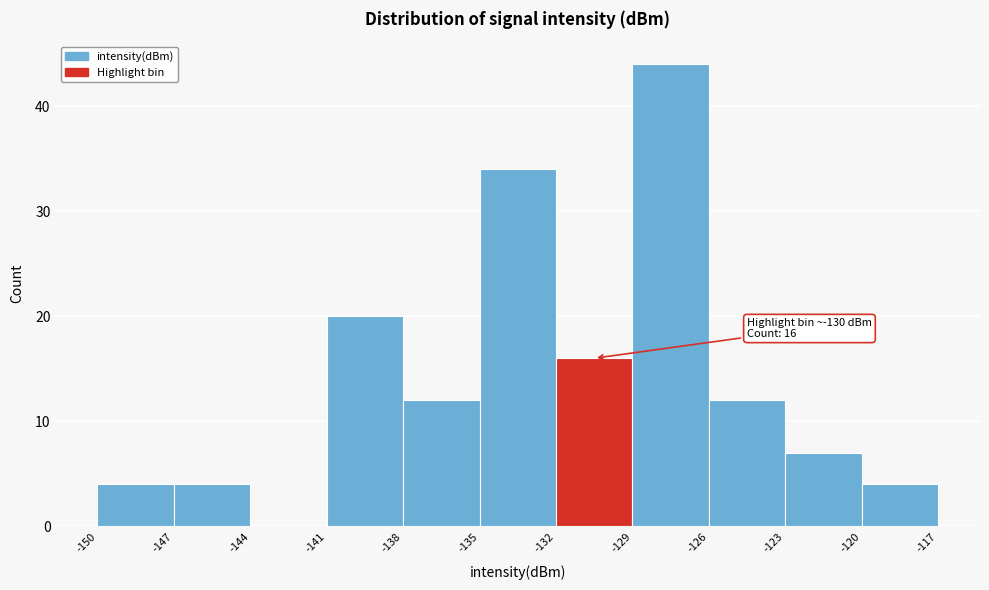

Which range on the x-axis has the tallest bar?

-129 to -126